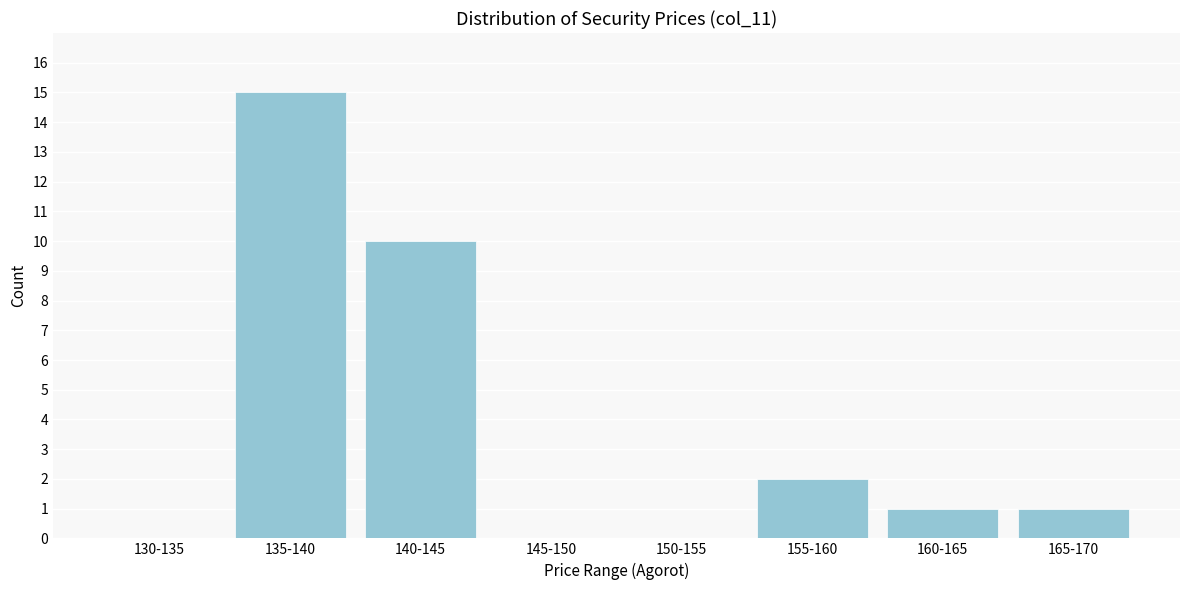

Reading left to right, extract all data points from this chart.

130-135=0	135-140=15	140-145=10	145-150=0	150-155=0	155-160=2	160-165=1	165-170=1